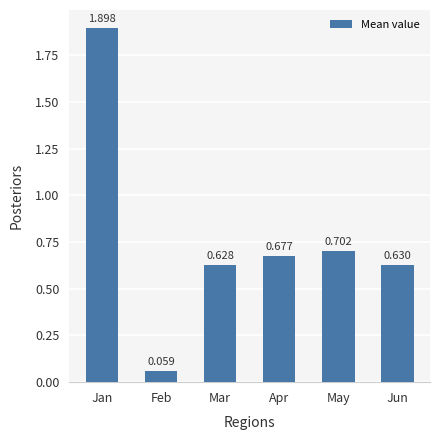

Between Feb and Apr, which is larger?

Apr